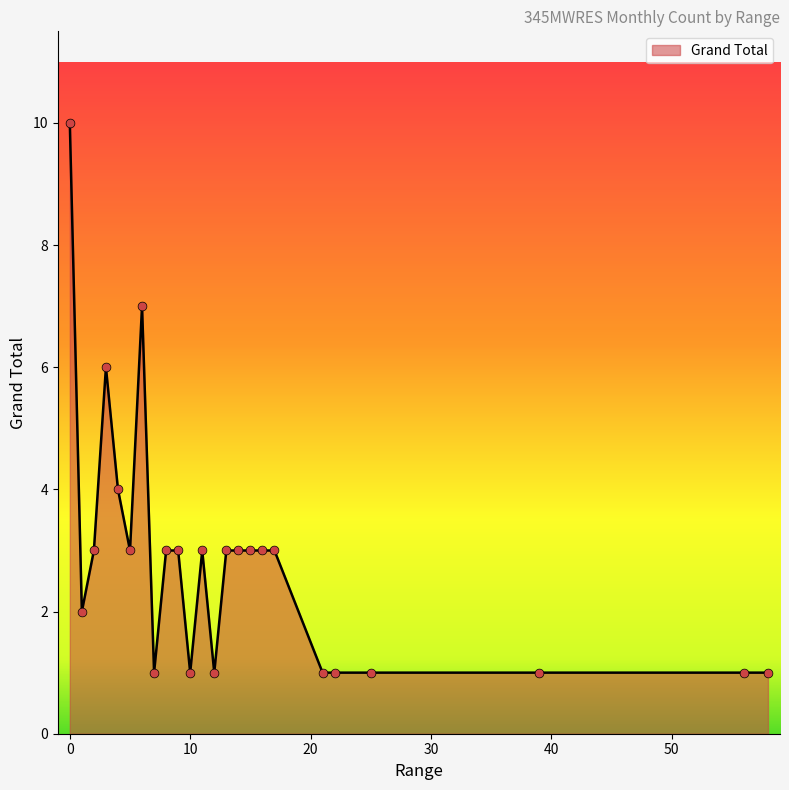

What is the difference between the maximum and minimum values?

9